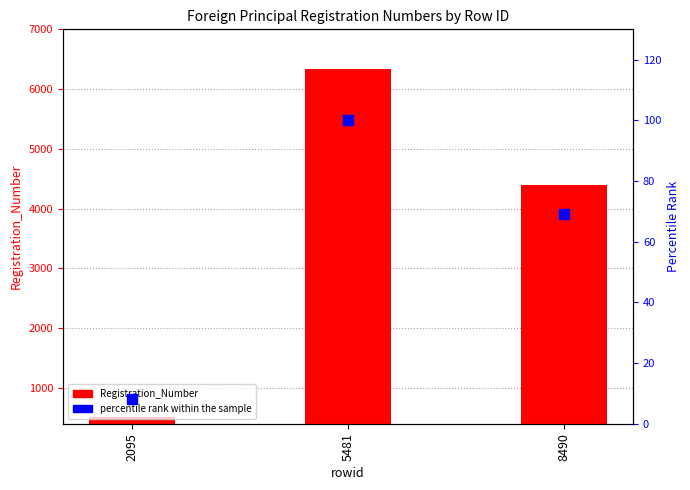

Is the value of percentile rank within the sample at 5481 greater than the value of Registration_Number at 8490?

No